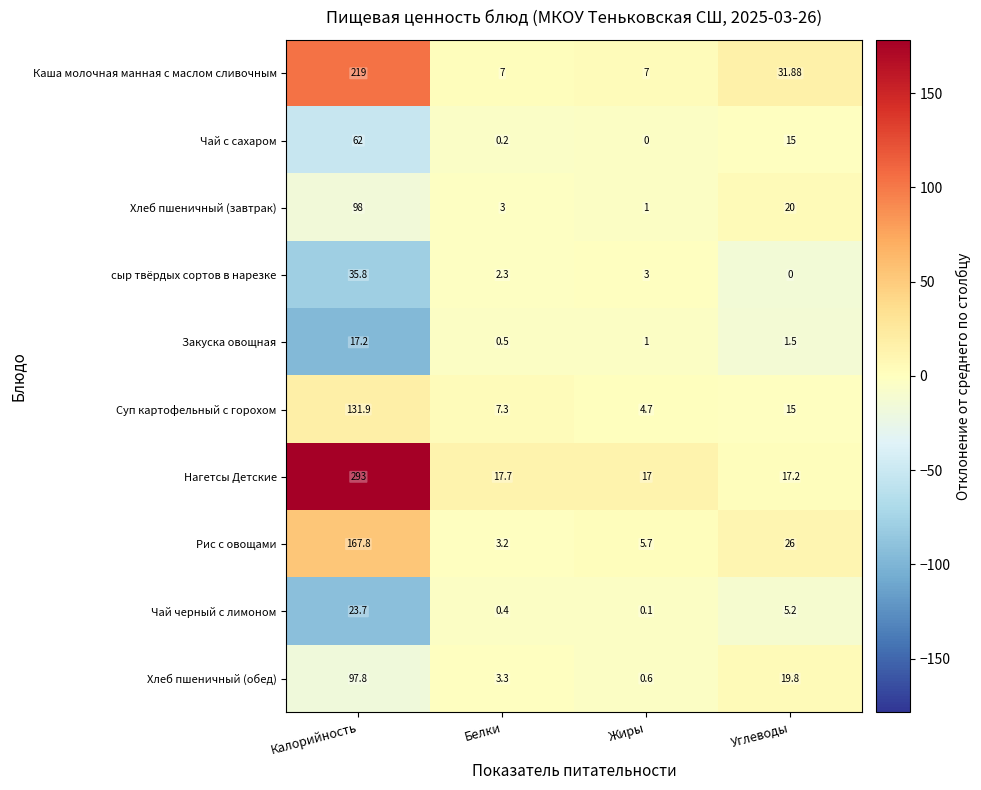

Which series has the widest spread of values?

Нагетсы Детские